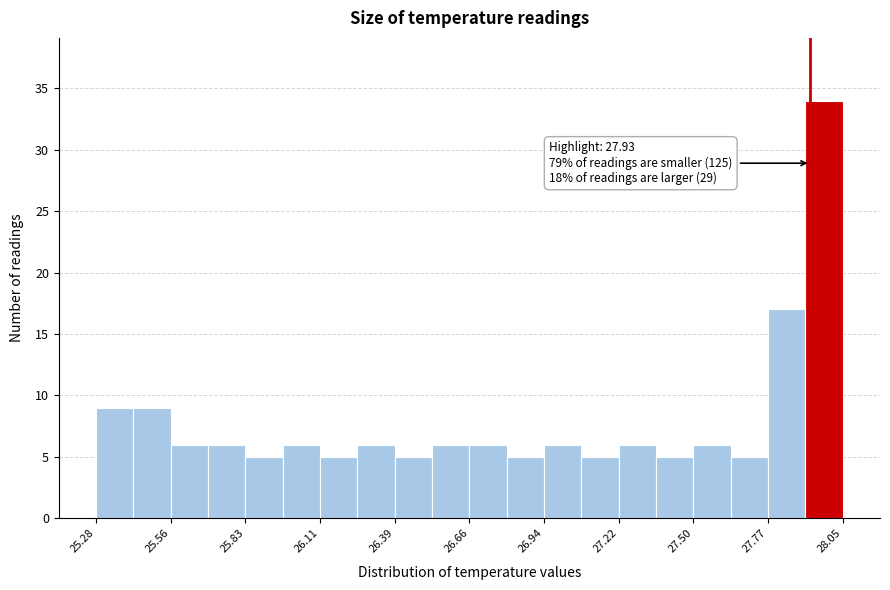

Read against the x-axis, roughly where is the centre of the tallest bar?

28.00